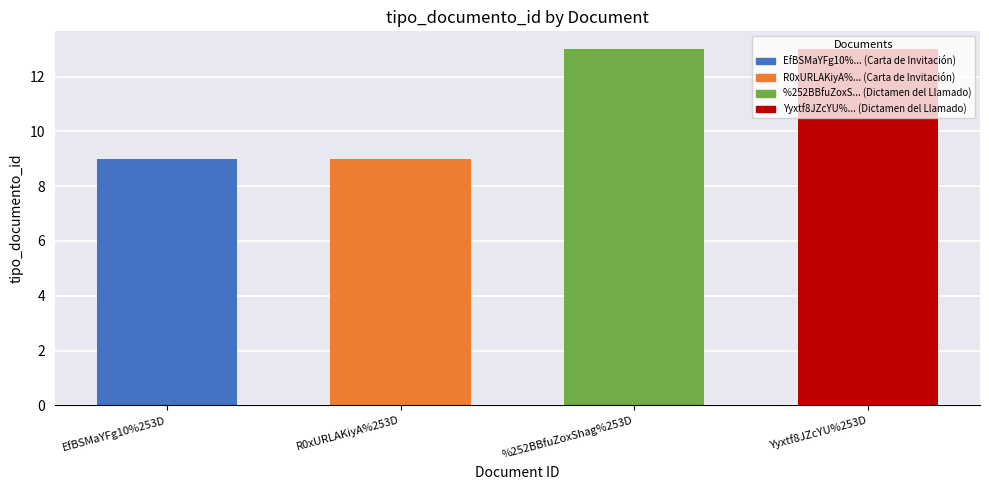

The value at R0xURLAKiyA%253D is 4. True or false?

False